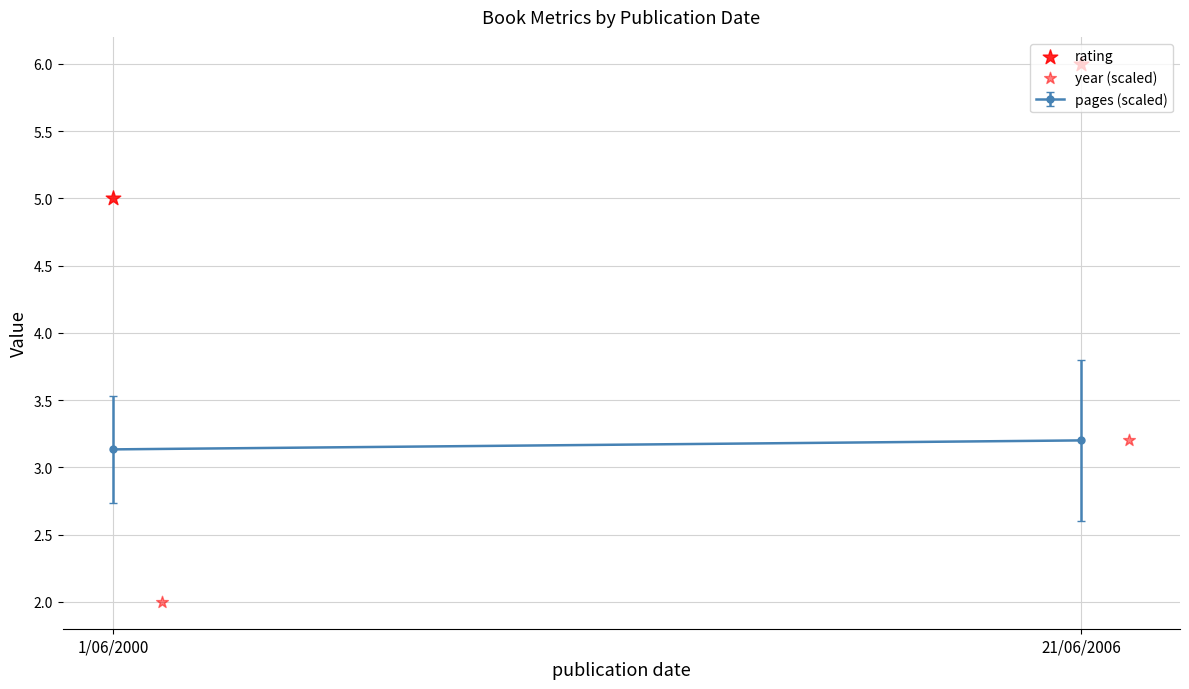

What is the total value across all series at 21/06/2006?

9.2